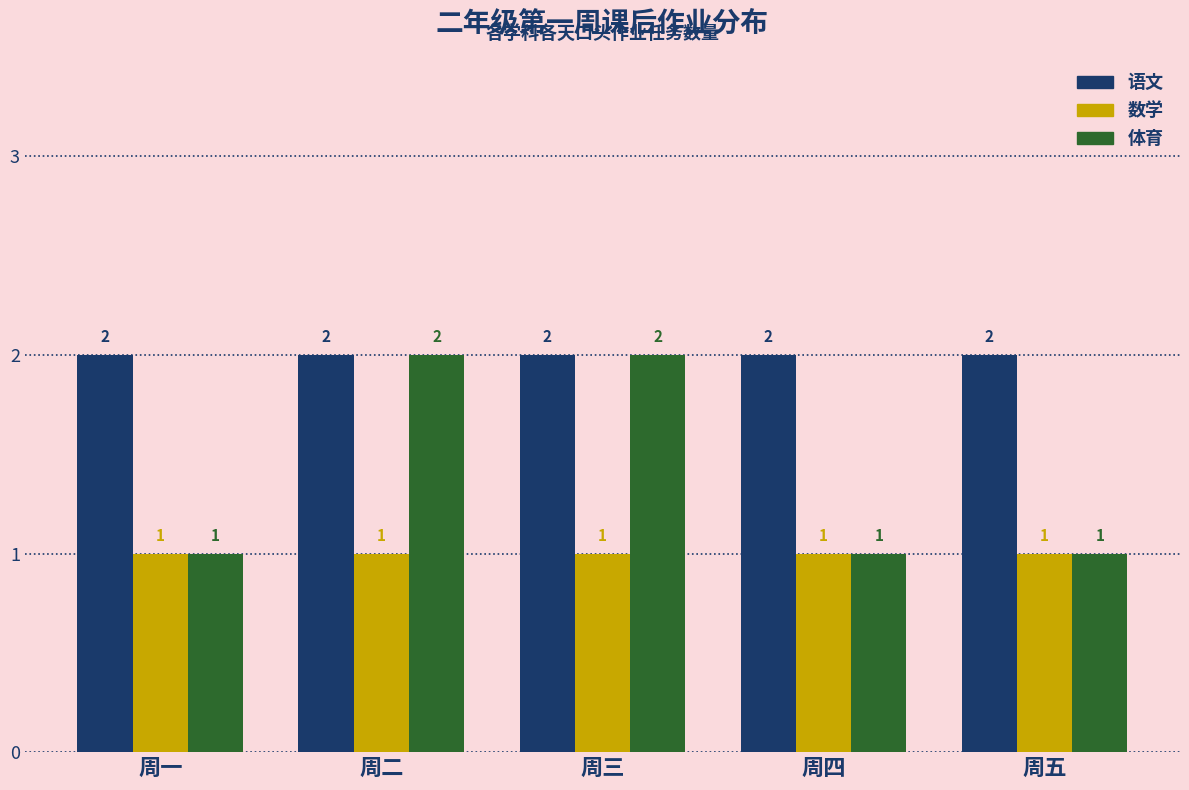

What position from the right is 周四?

2